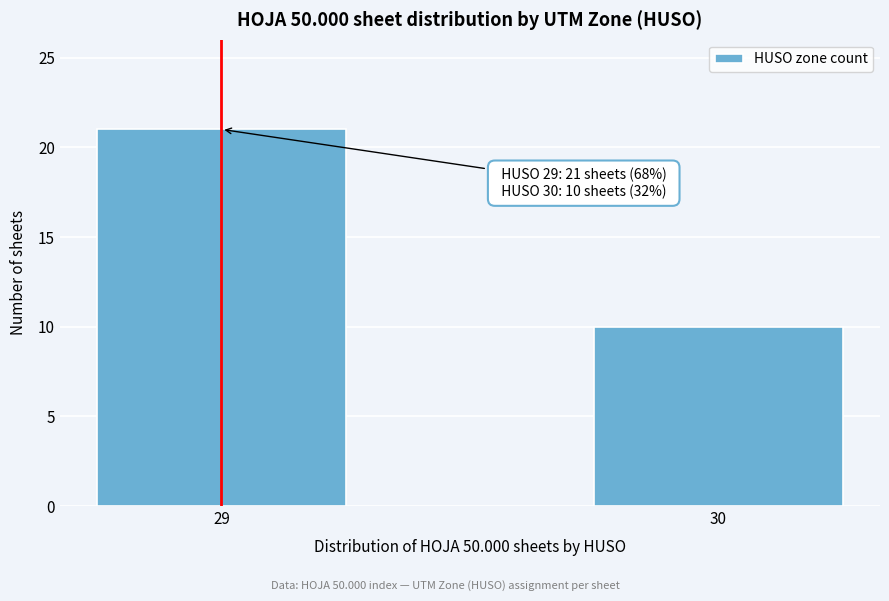

Reading right to left, list all the values displayed in this chart.

10	21